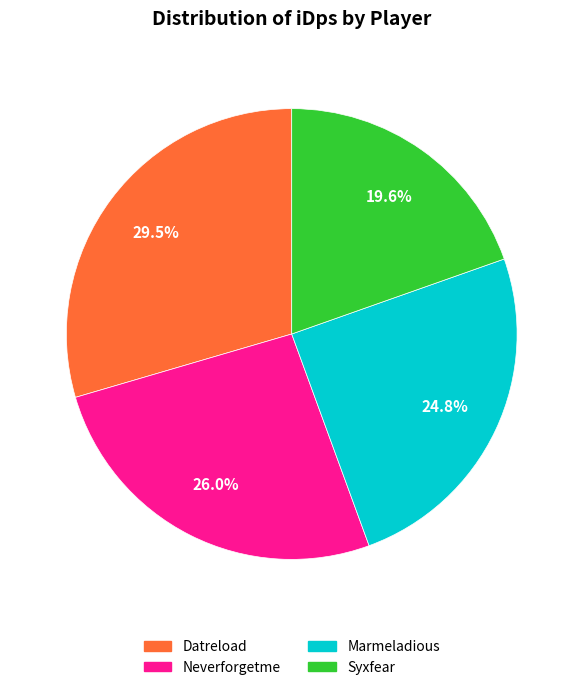

What portion of the pie excludes Neverforgetme?

74.0%